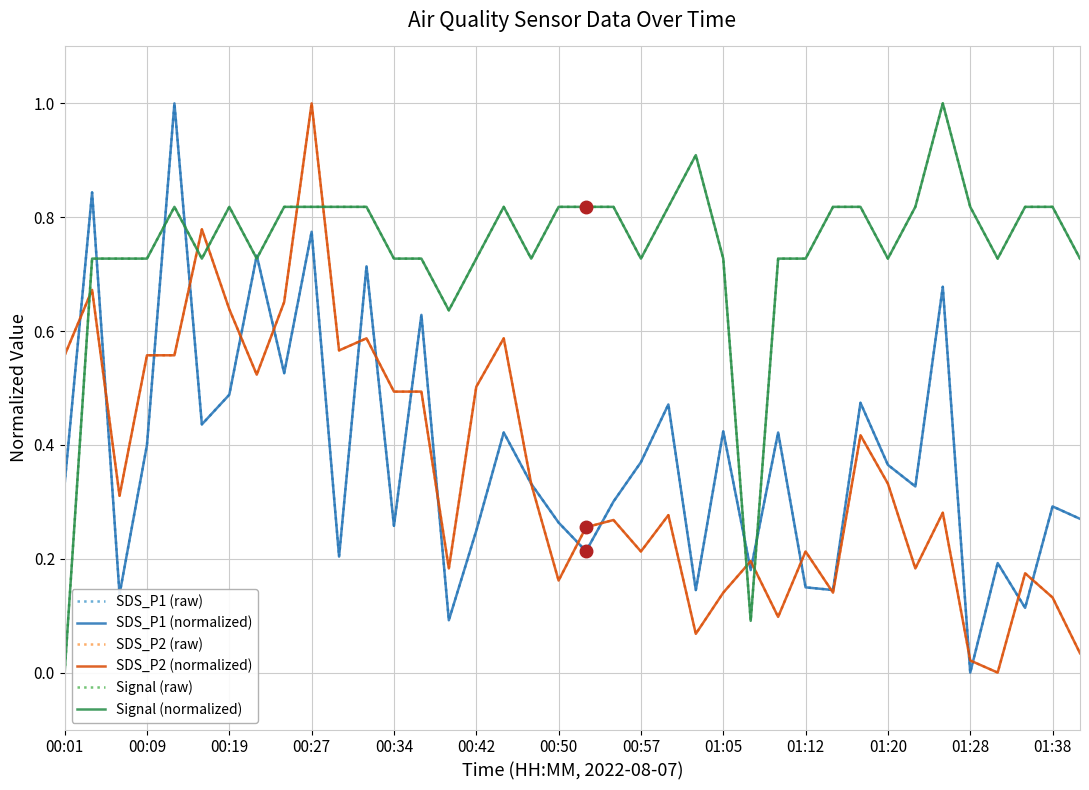

What is the average value of the SDS_P2 (normalized) series?

0.4